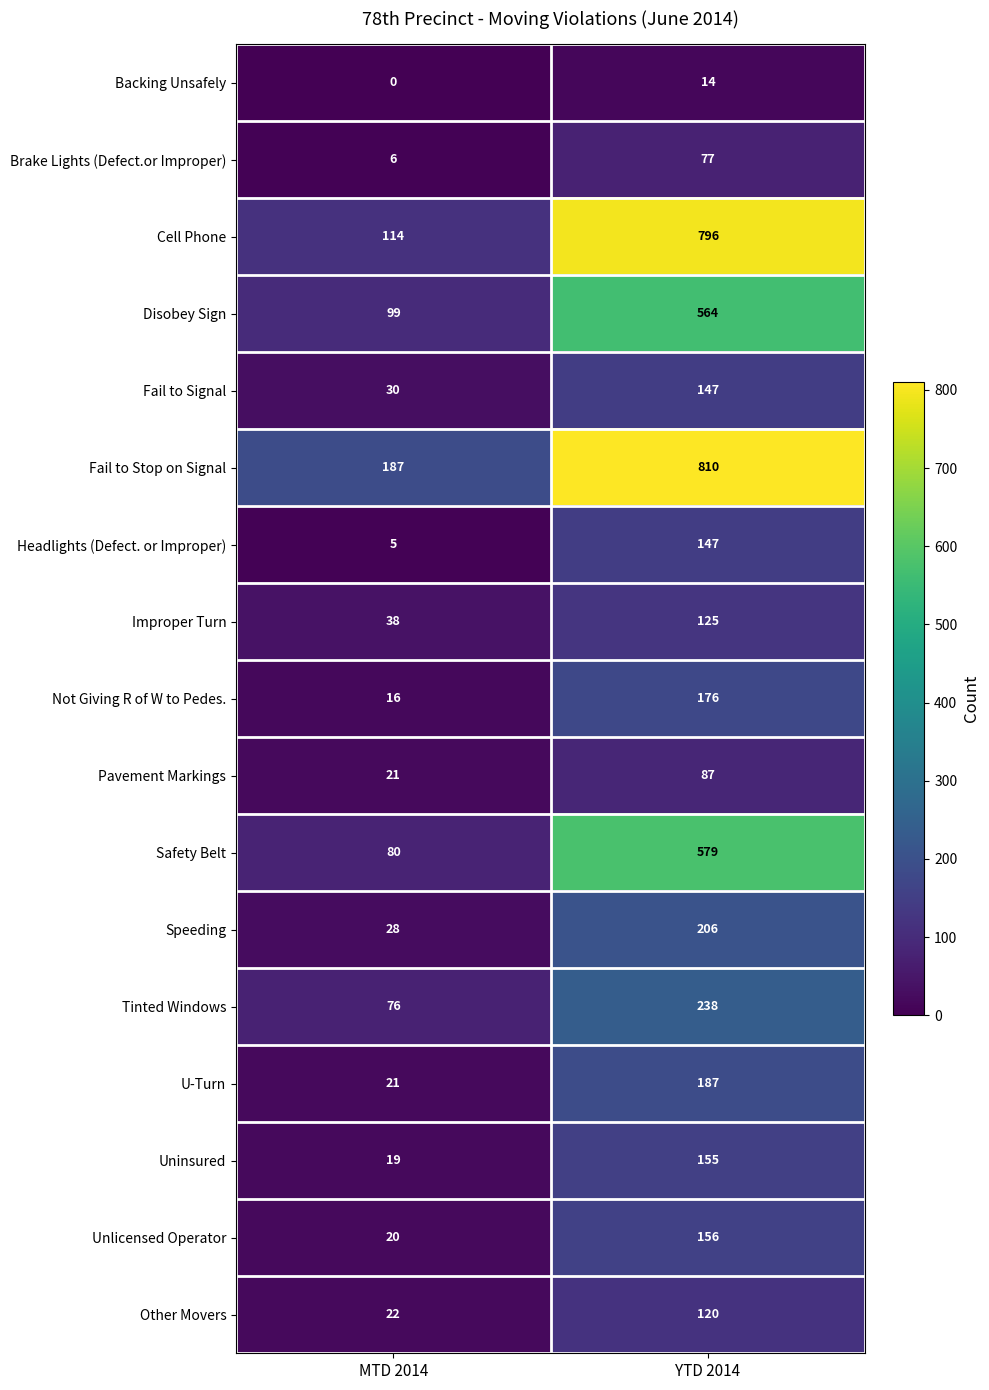

What is the sum of all Cell Phone values?

910